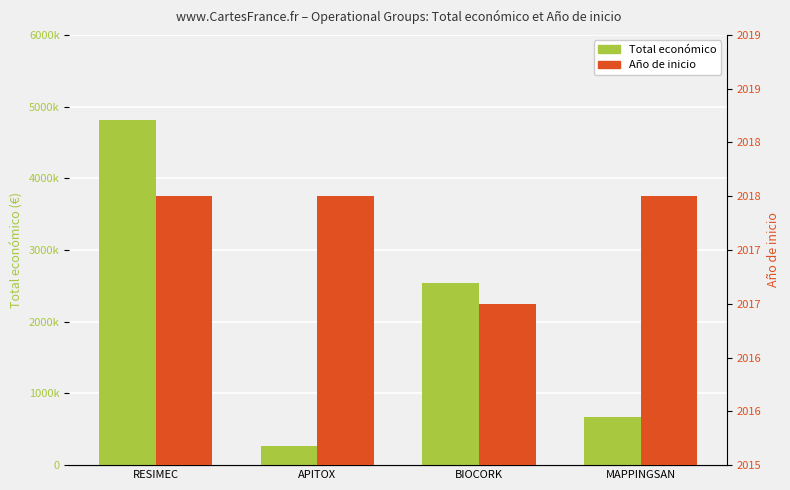

What is the label of the 2nd bar from the right?

BIOCORK